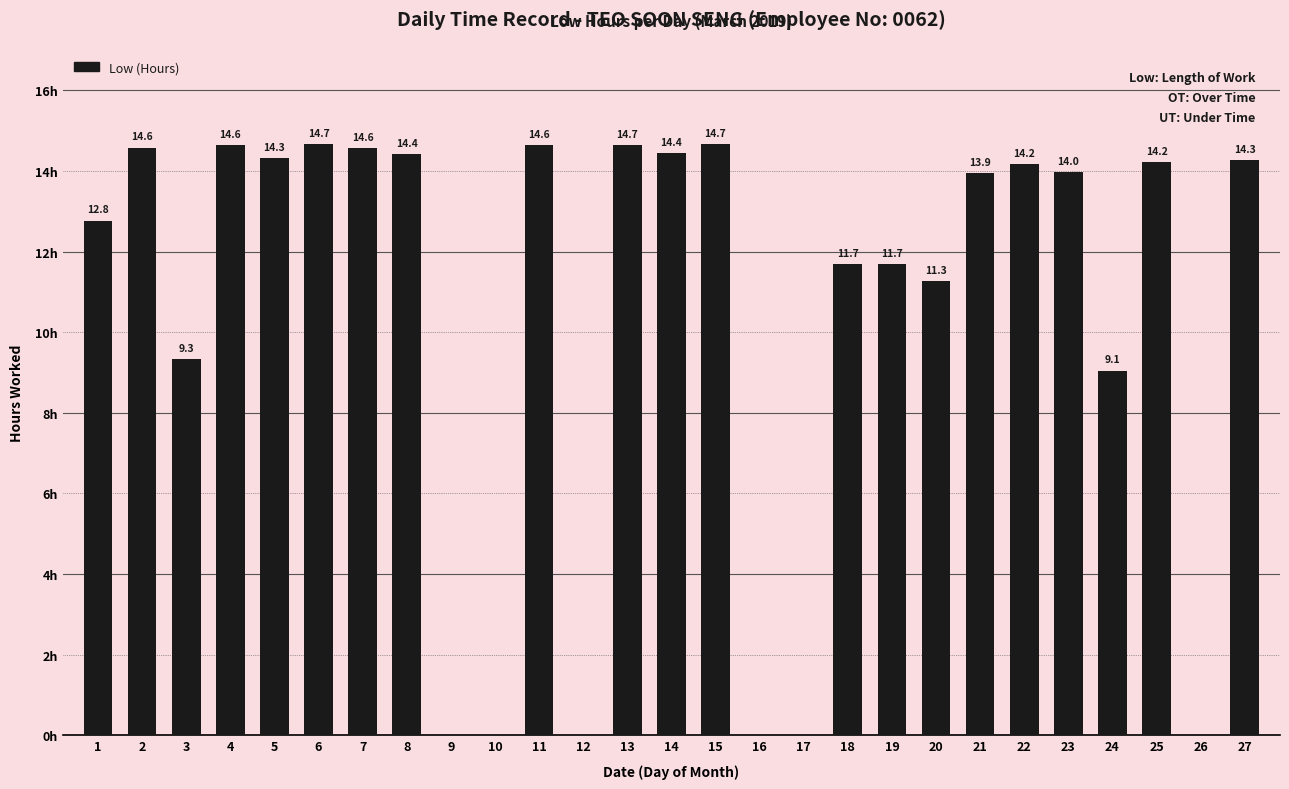

What is the difference between the values at 4 and 23?

0.7